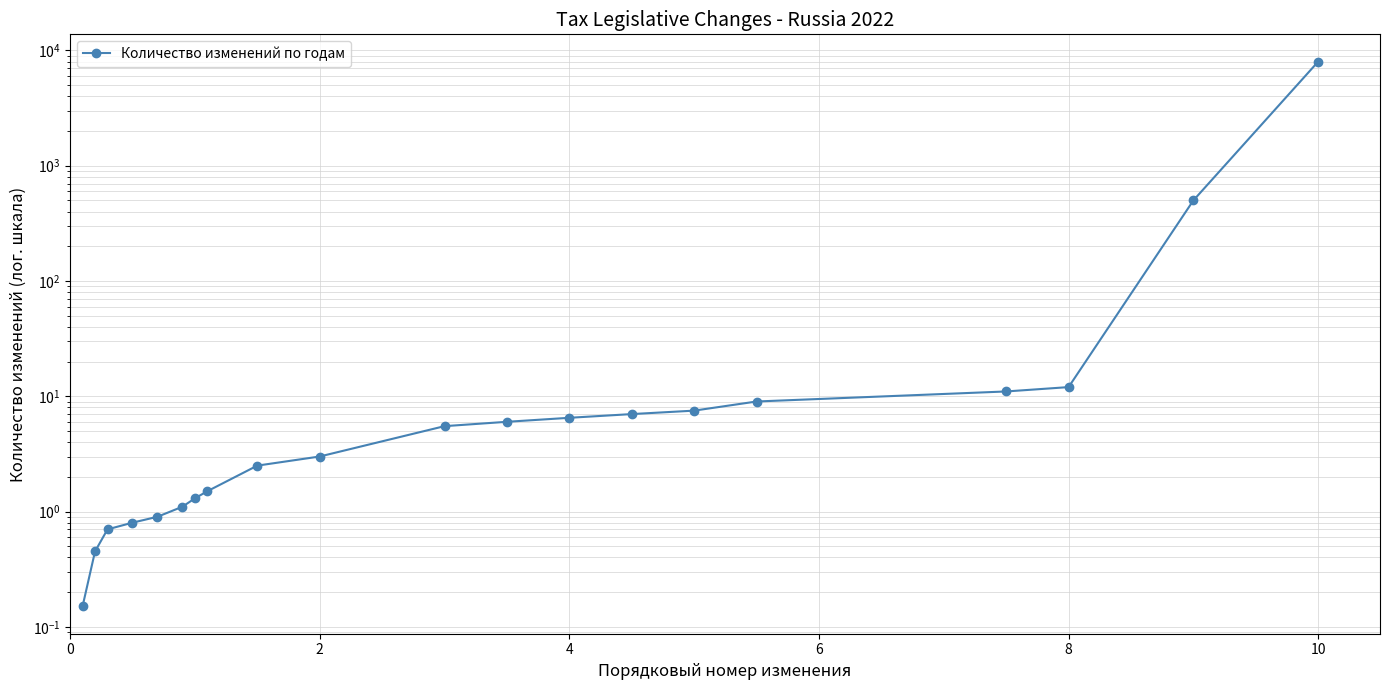

What is the value of the 5th point from the left?

0.9